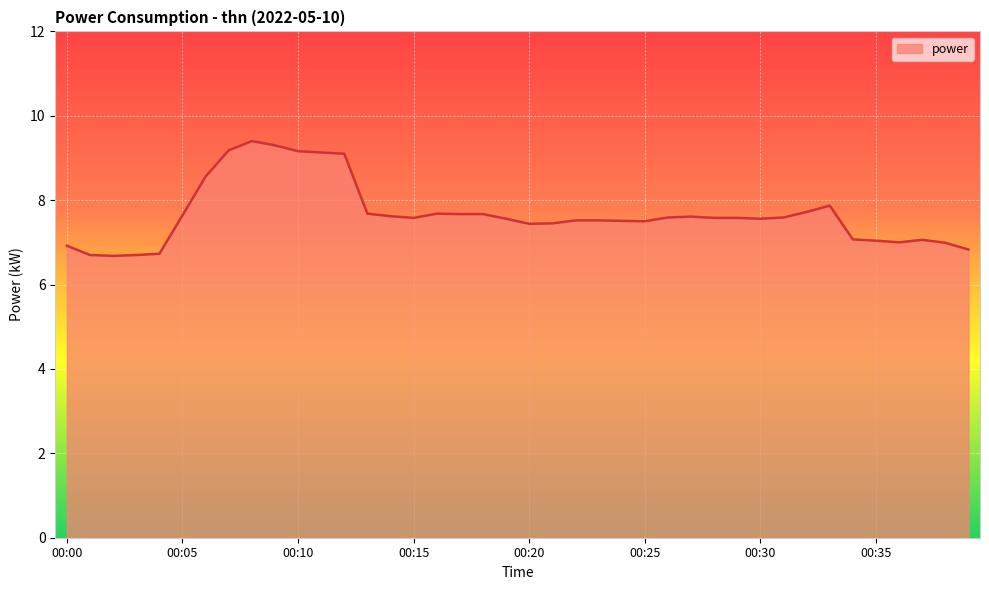

What is the maximum value shown in the chart?

9.4